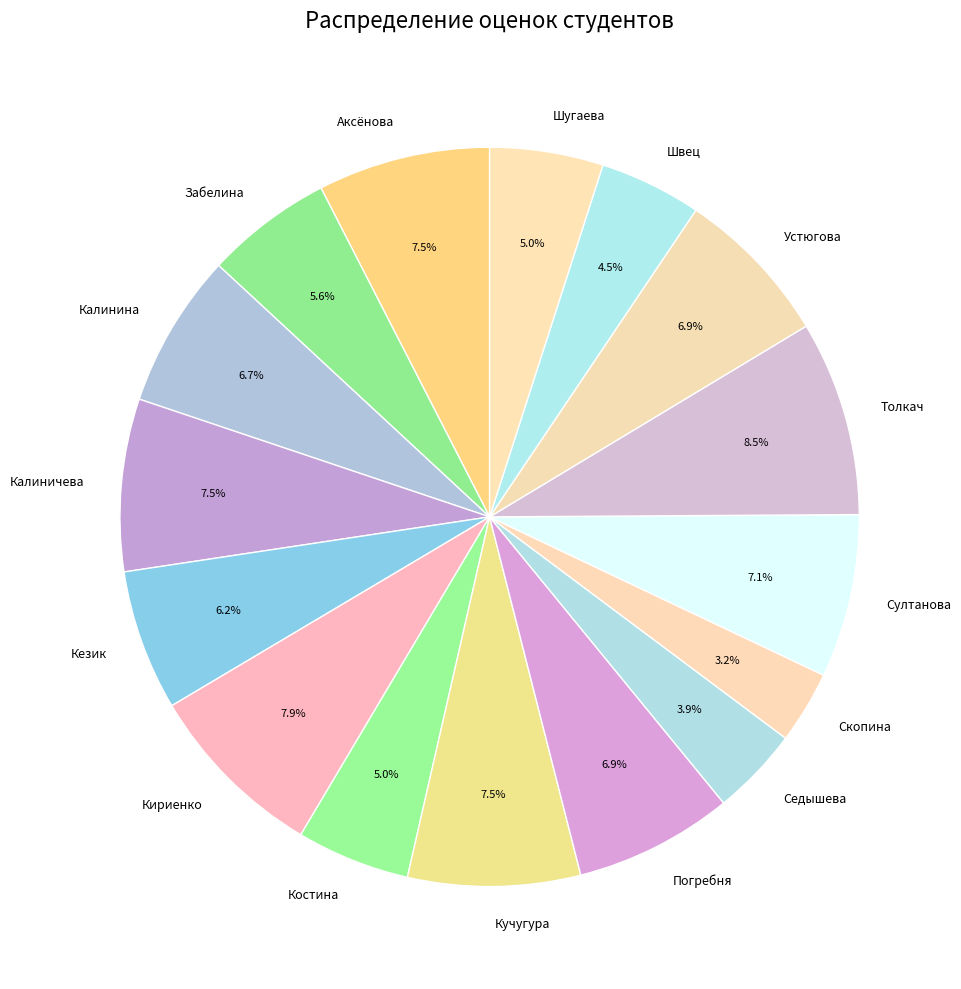

True or false: Султанова accounts for 21% of the total.

False